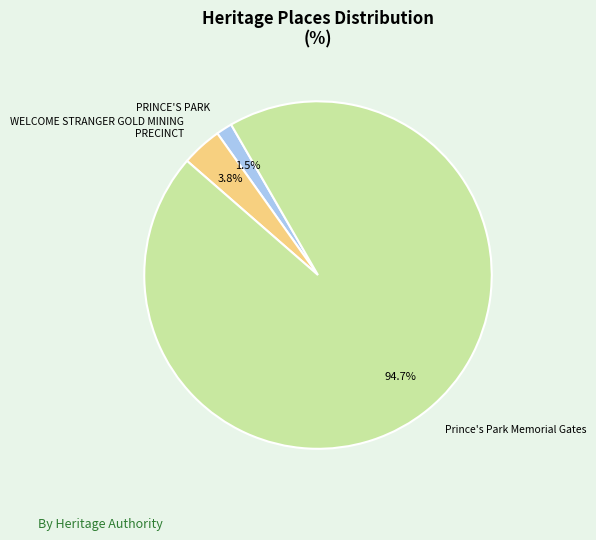

Which slice is the smallest?

PRINCE'S PARK